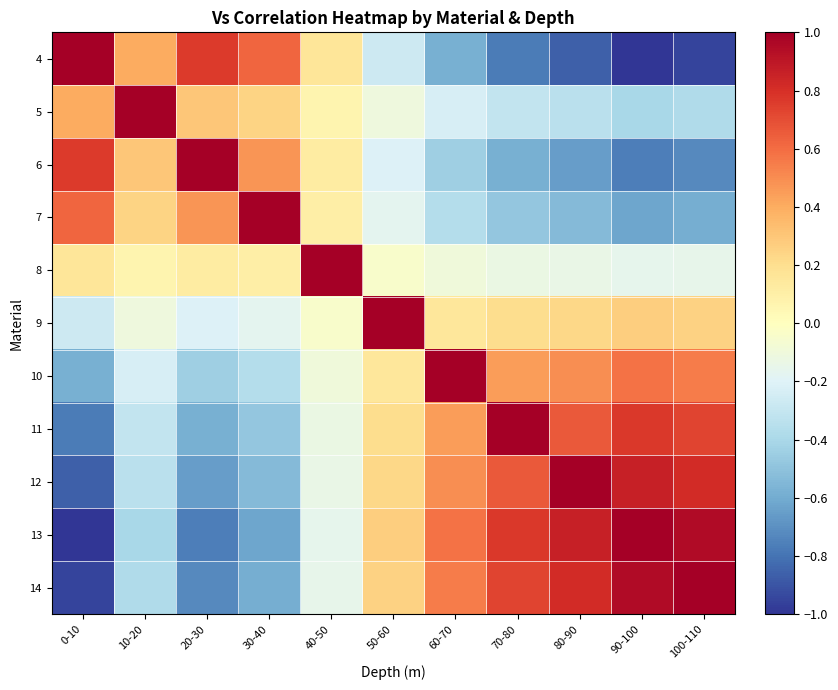

At which category does the chart reach its peak across all series?

0-10